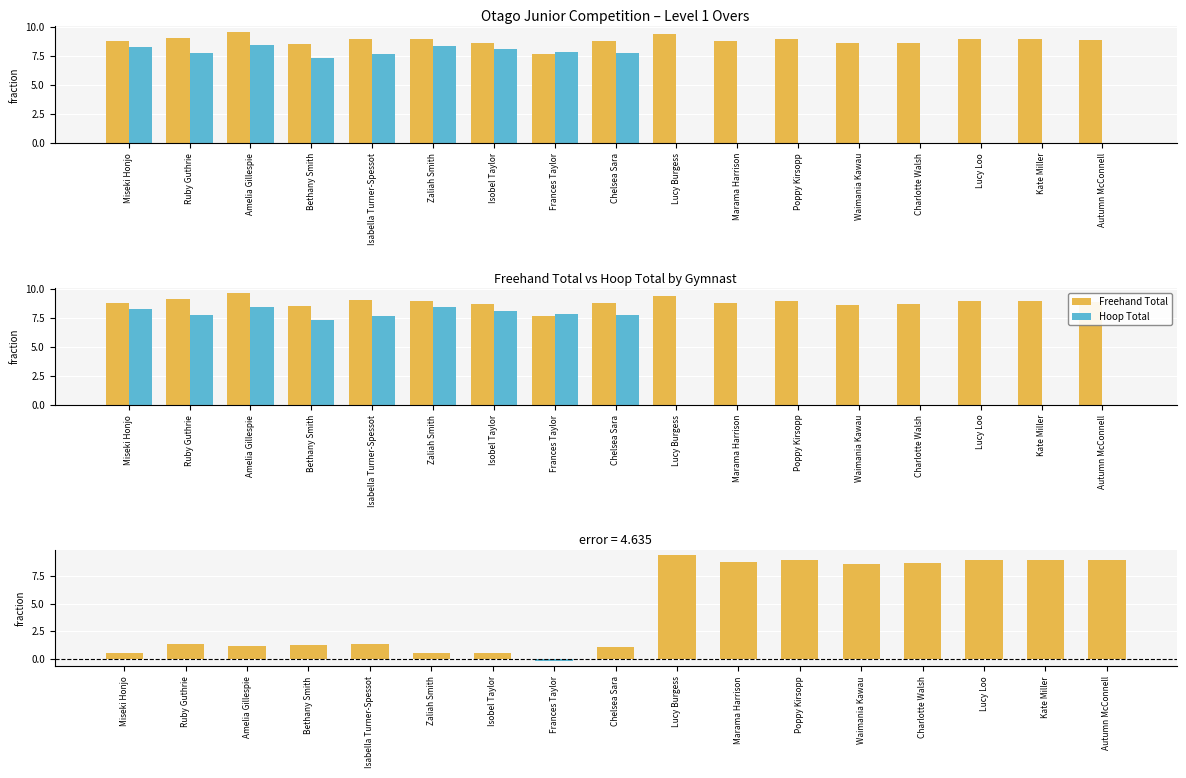

True or false: Hoop Total has a value of 11.7 at Chelsea Sara.

False